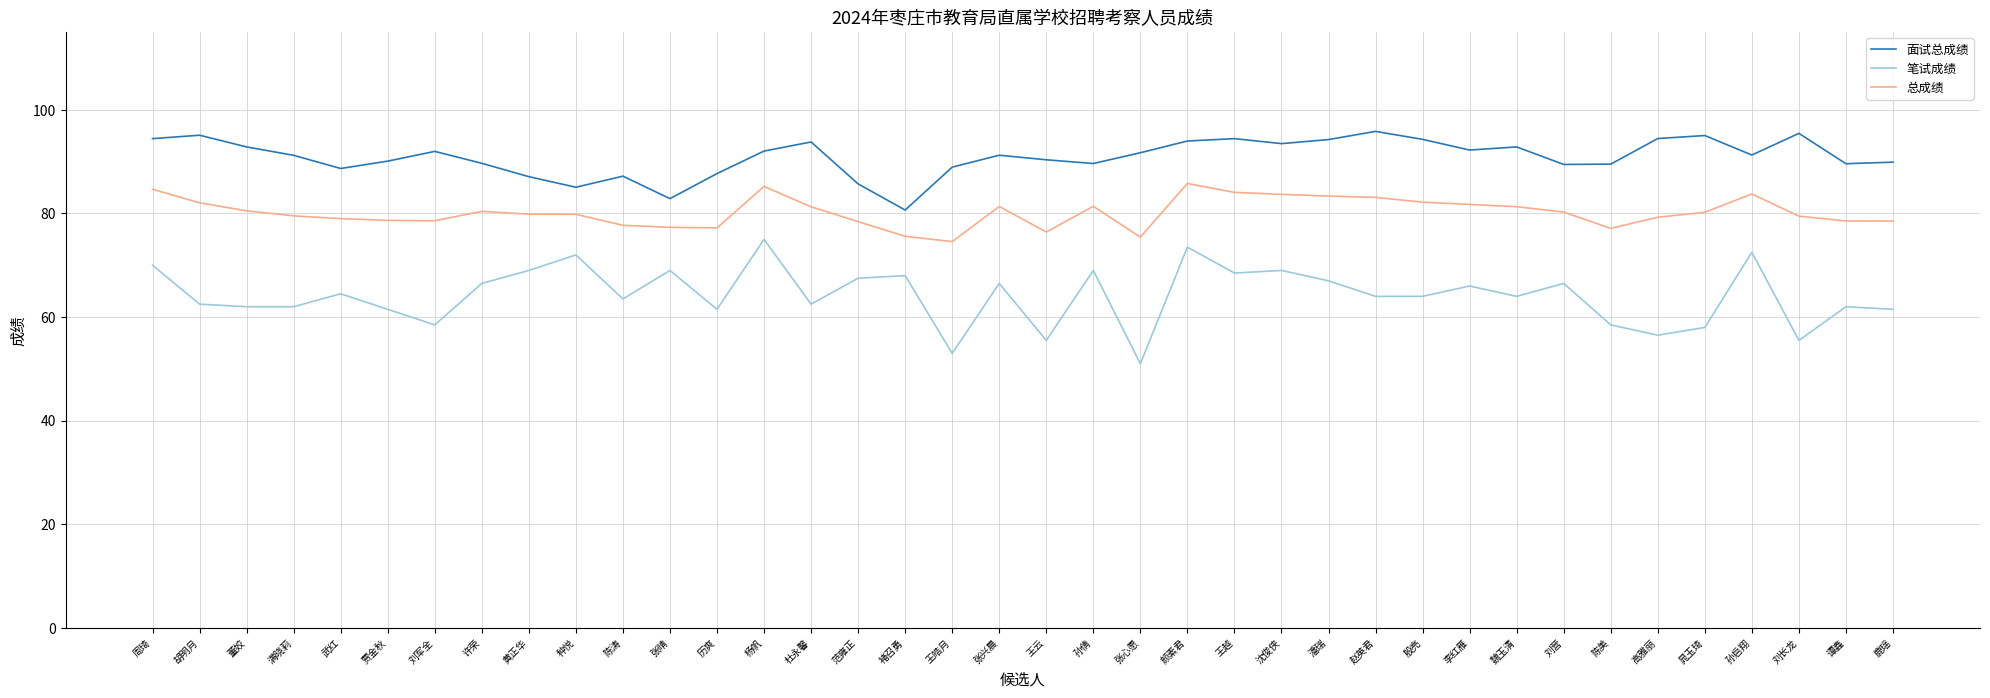

What is the difference between the 面试总成绩 values at 黄正华 and 张兴晨?

4.1